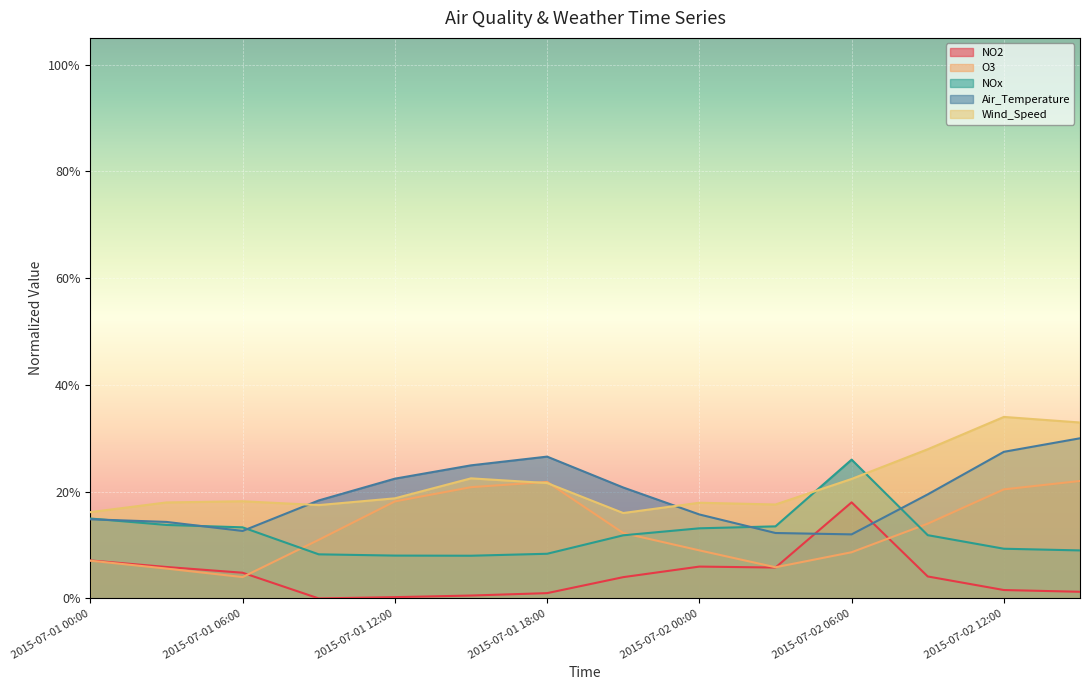

What is the total value across all series at 2015-07-01 15:00?

0.8